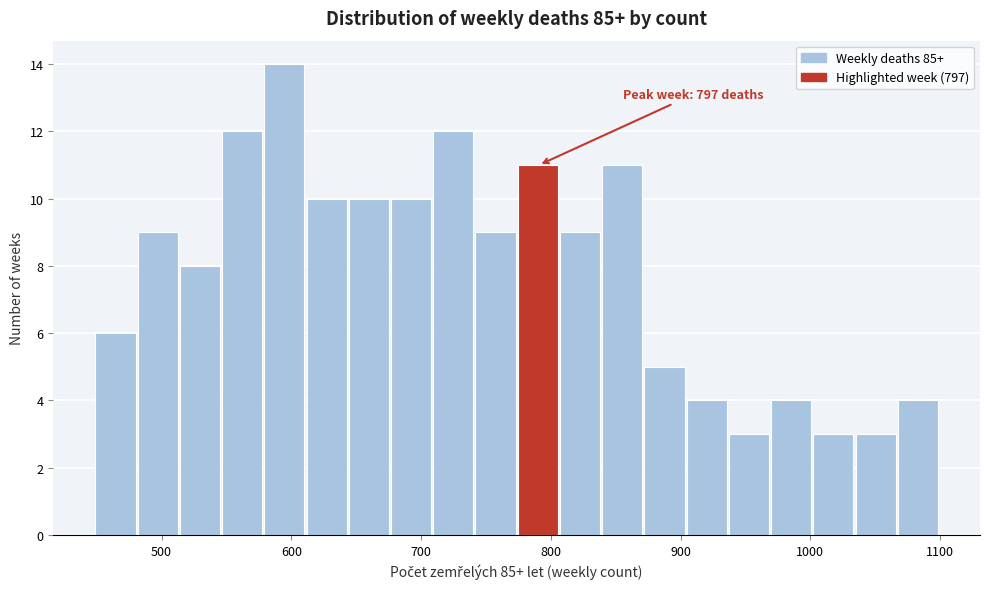

Around what value on the x-axis is the tallest bar? Give the approximate position of its centre, as read against the axis.

590